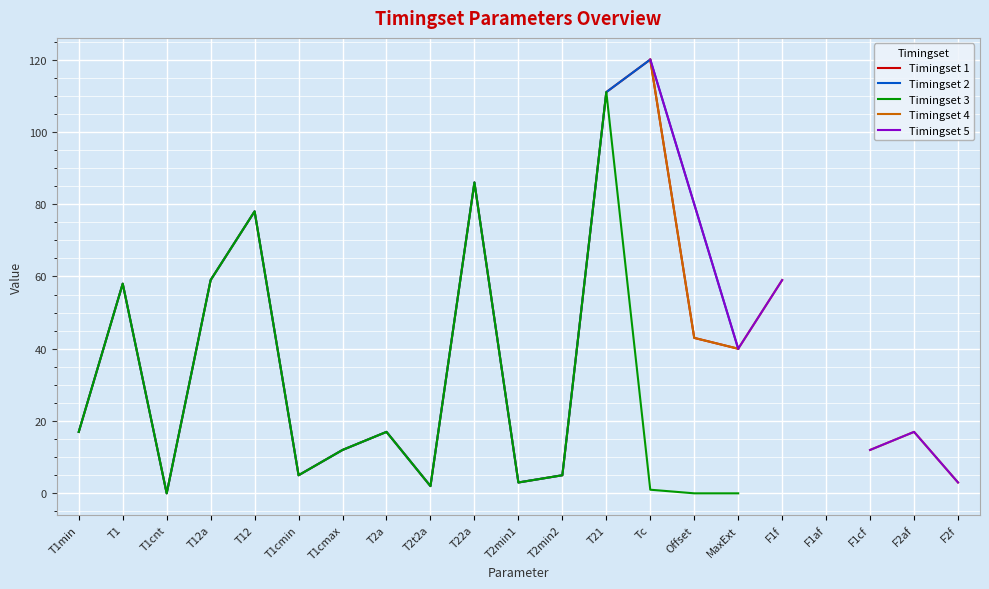

At which label does Timingset 2 first exceed 59?

T12